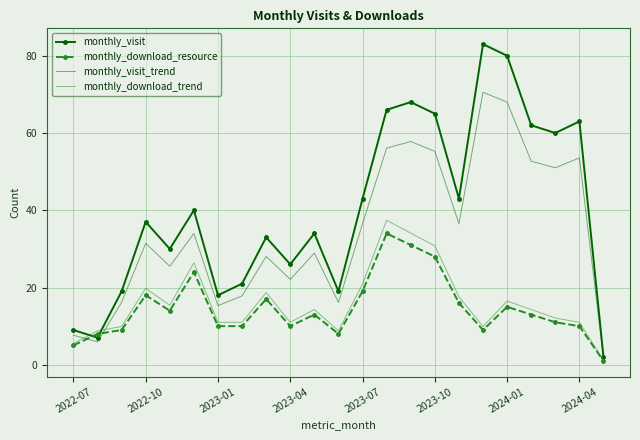

How many intersections are there between monthly_download_trend and monthly_visit?

2